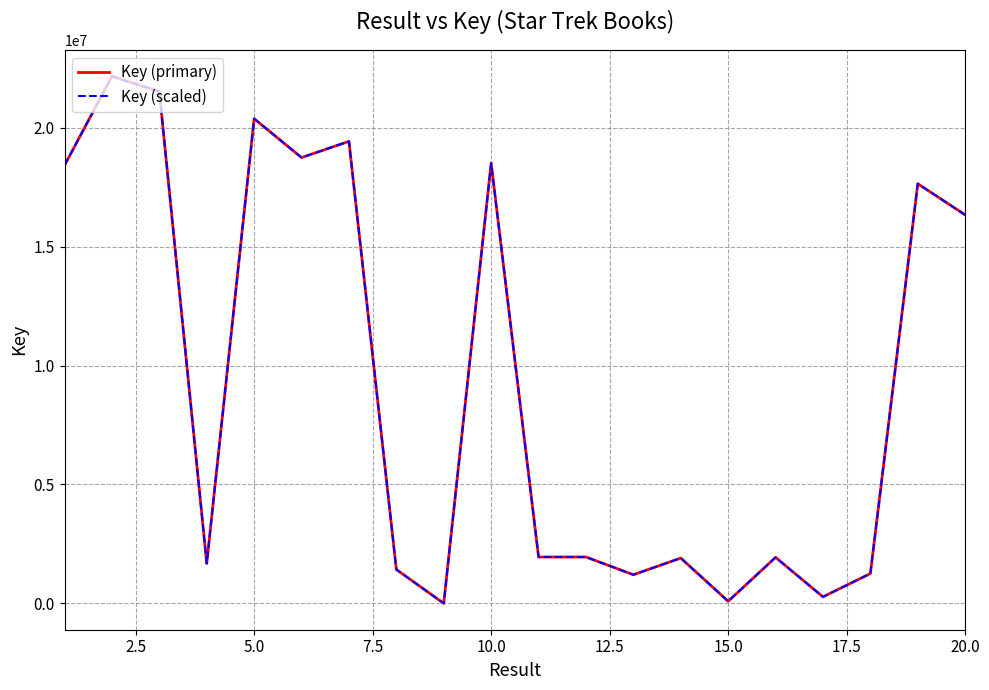

Does the chart display data point markers on the line(s)?

No